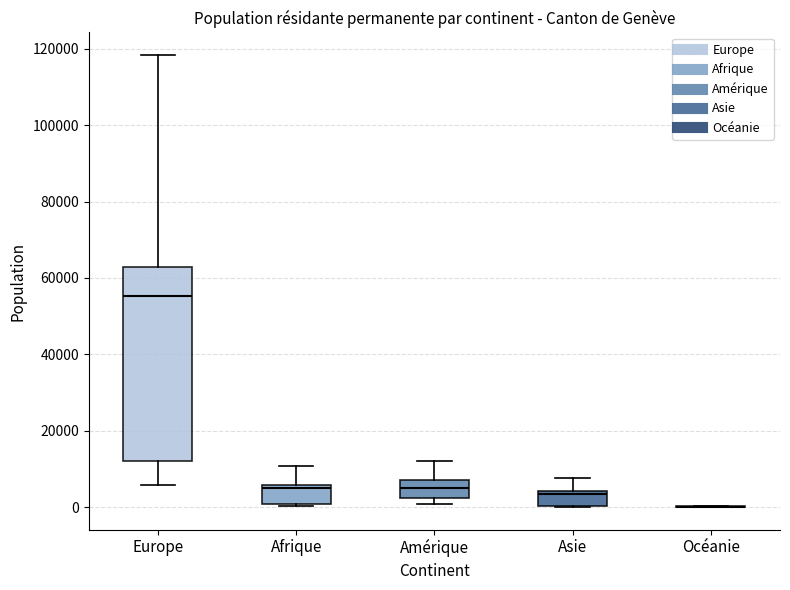

Reading left to right, read every box against the y-axis: the position of its median line, the range the box covers, and the ends of its whiskers. The values are not printed on the chart, so give them approximately, as read against the axis.

Europe: median 56000, box 12000 to 62000, whiskers 6000 to 118000
Afrique: median 6000 (just below the box's upper edge), box 0 to 6000, whiskers 0 to 10000
Amérique: median 6000, box 2000 to 8000, whiskers 0 to 12000
Asie: median 4000 (just below the box's upper edge), box 0 to 4000, whiskers 0 to 8000
Océanie: box collapsed to a line at 0, whiskers 0 to 0